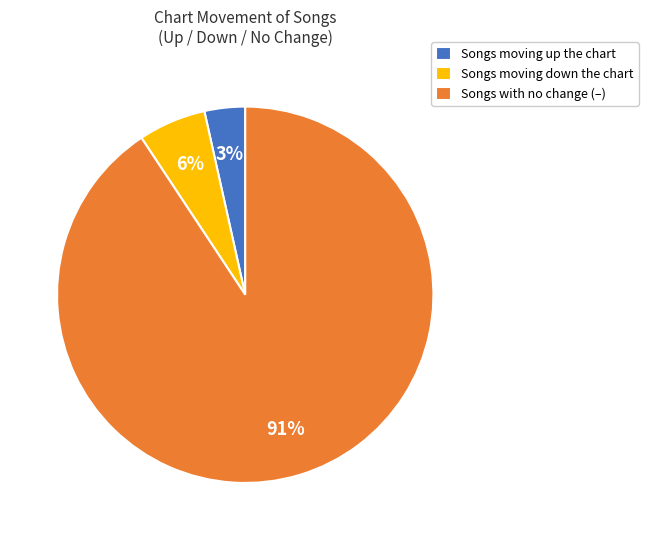

The Songs moving up the chart slice represents 12% of the pie. True or false?

False